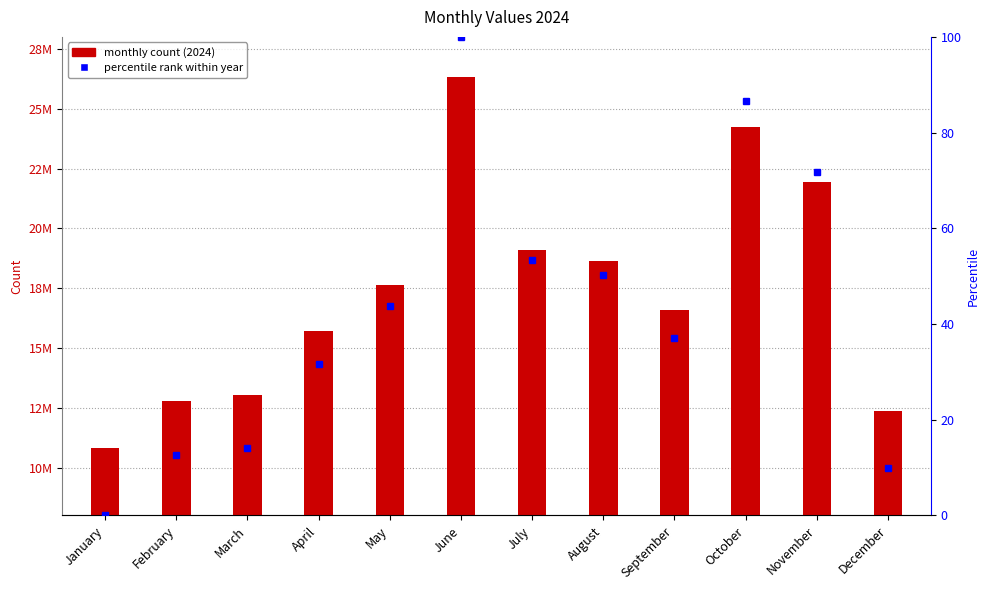

Reading left to right, list all the values displayed in this chart.

10832187	12799519	13025289	15722707	17622309	26333085	19103005	18633999	16592290	24253715	21945556	12368247